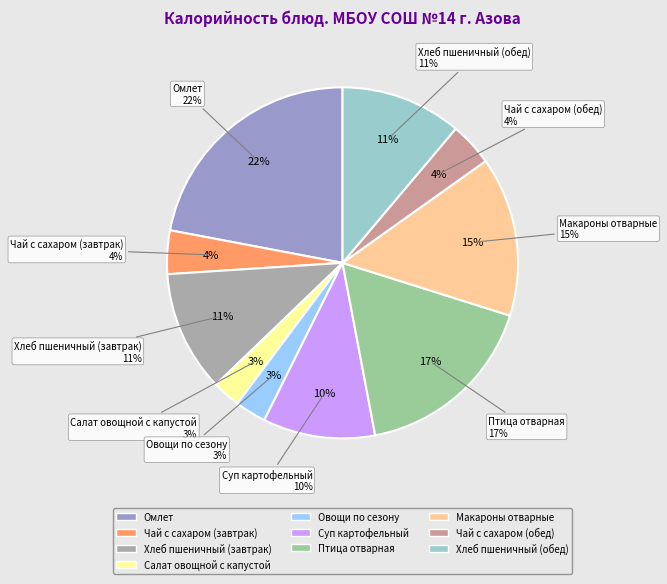

Rank the categories by value from lowest to highest.

Салат овощной с капустой, Овощи по сезону, Чай с сахаром (завтрак), Чай с сахаром (обед), Суп картофельный, Хлеб пшеничный (завтрак), Хлеб пшеничный (обед), Макароны отварные, Птица отварная, Омлет